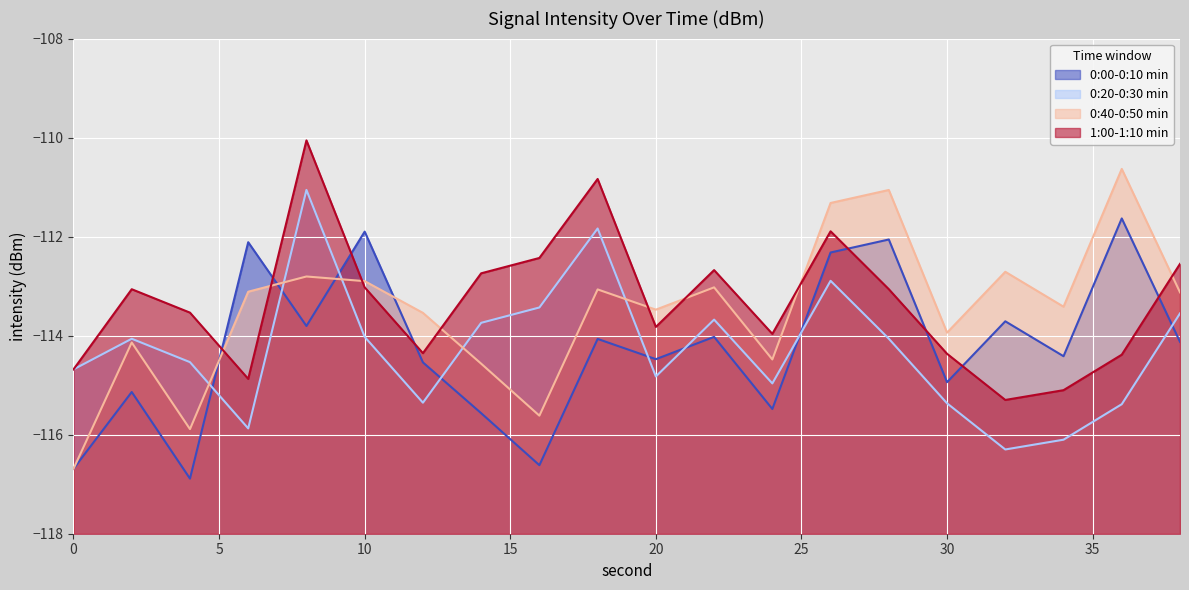

At which label does 0:40-0:50 min reach its peak?

36